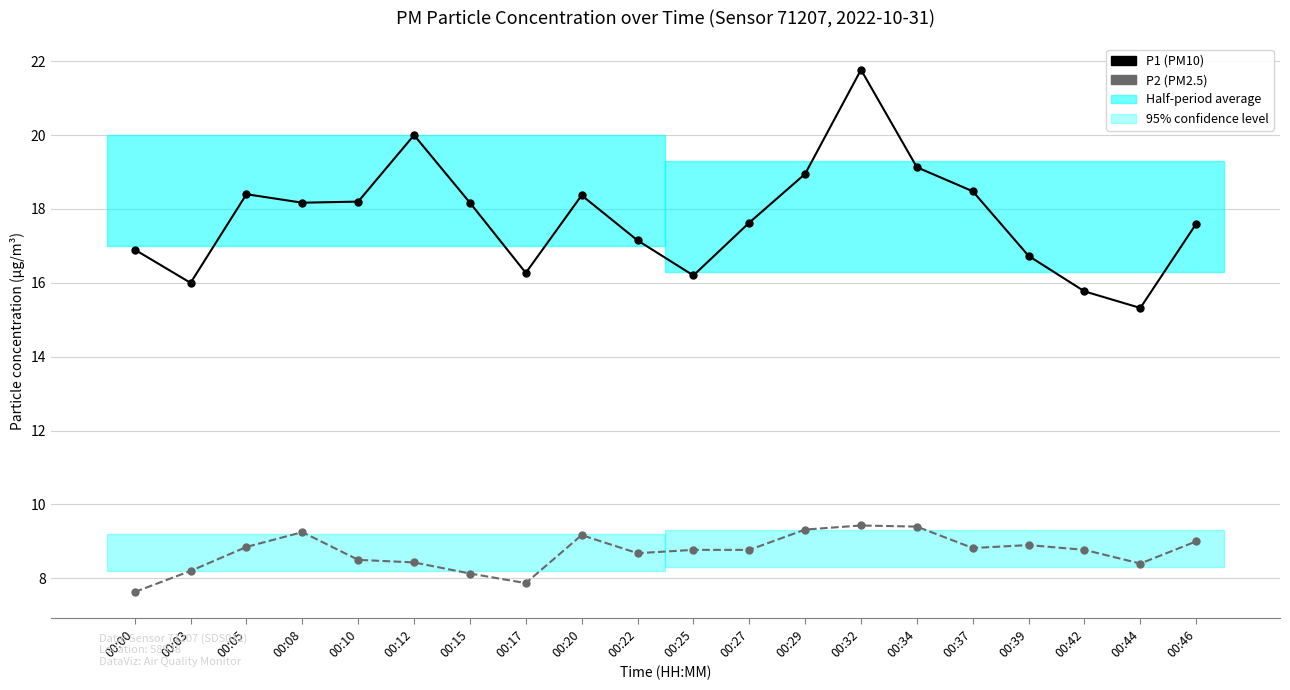

What is the maximum value shown in the chart?

21.8